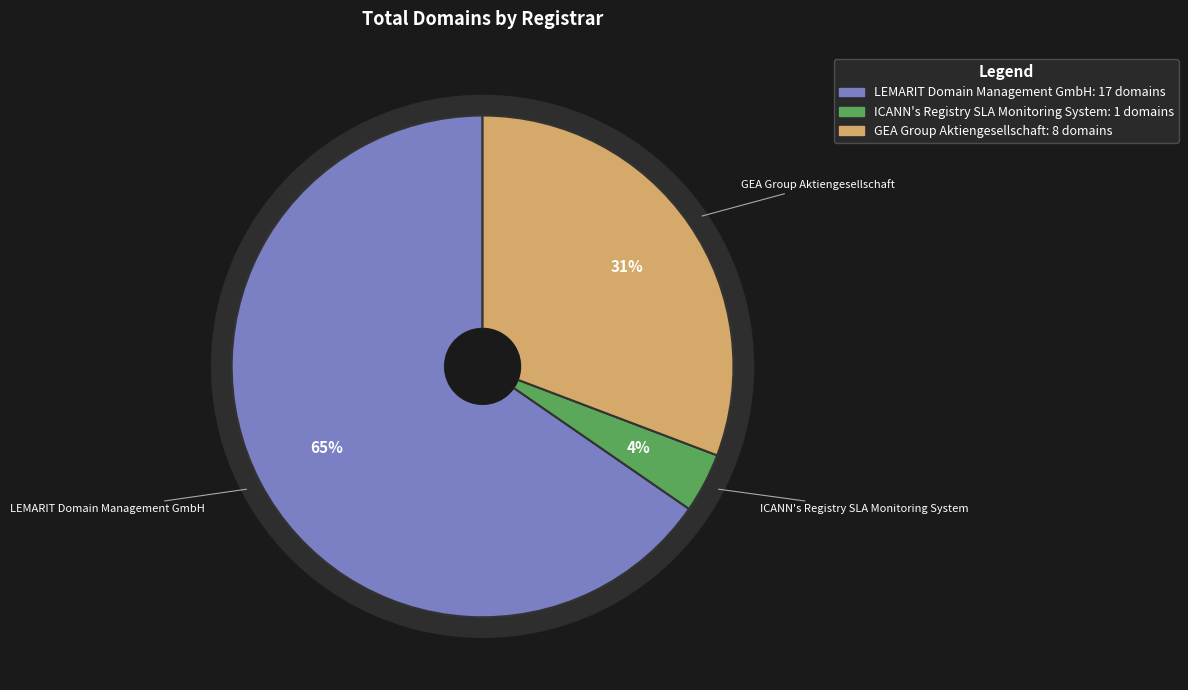

To the nearest percent, what is the combined percentage of ICANN's Registry SLA Monitoring System and LEMARIT Domain Management GmbH?

69%